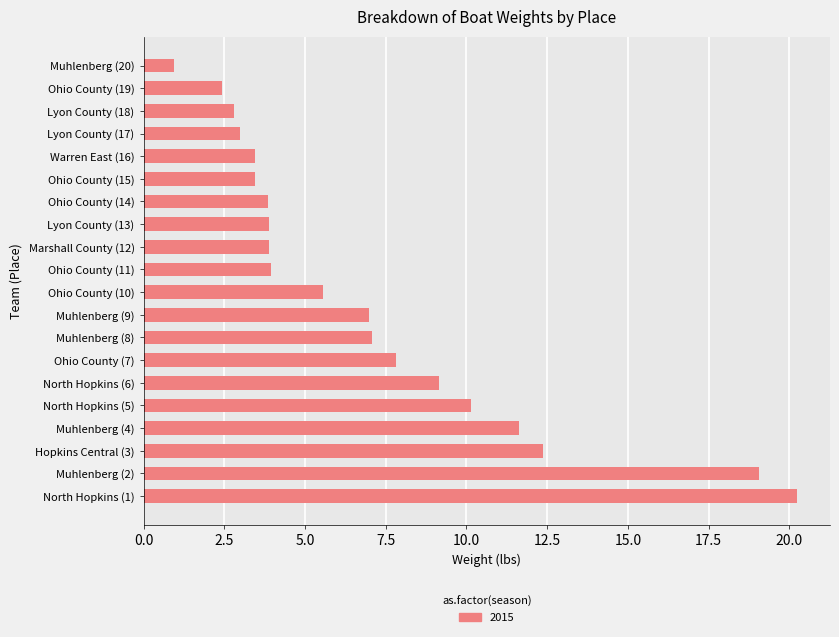

Approximately how many times larger is the value at Lyon County (18) compared to Ohio County (14)?

0.7